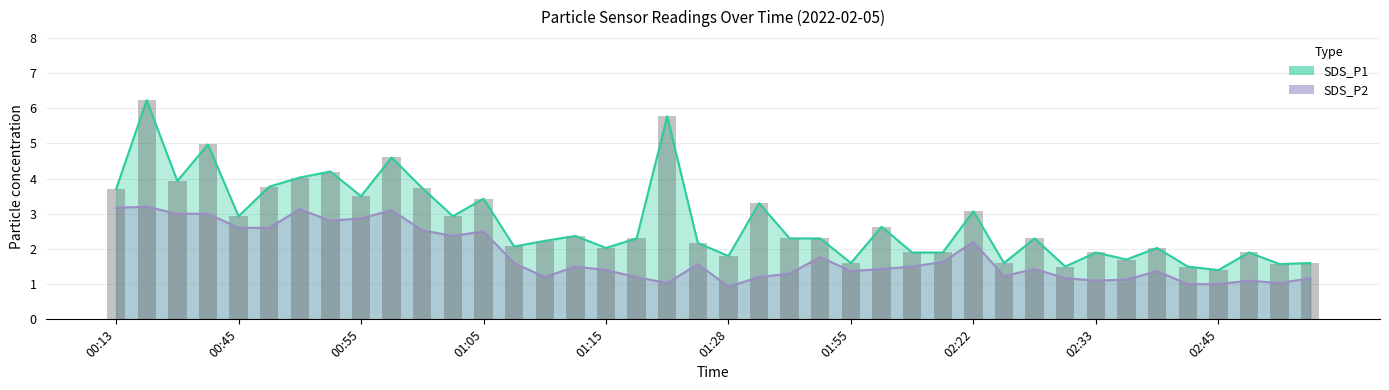

What is the difference between the maximum and minimum values in the SDS_P2 series?

2.3